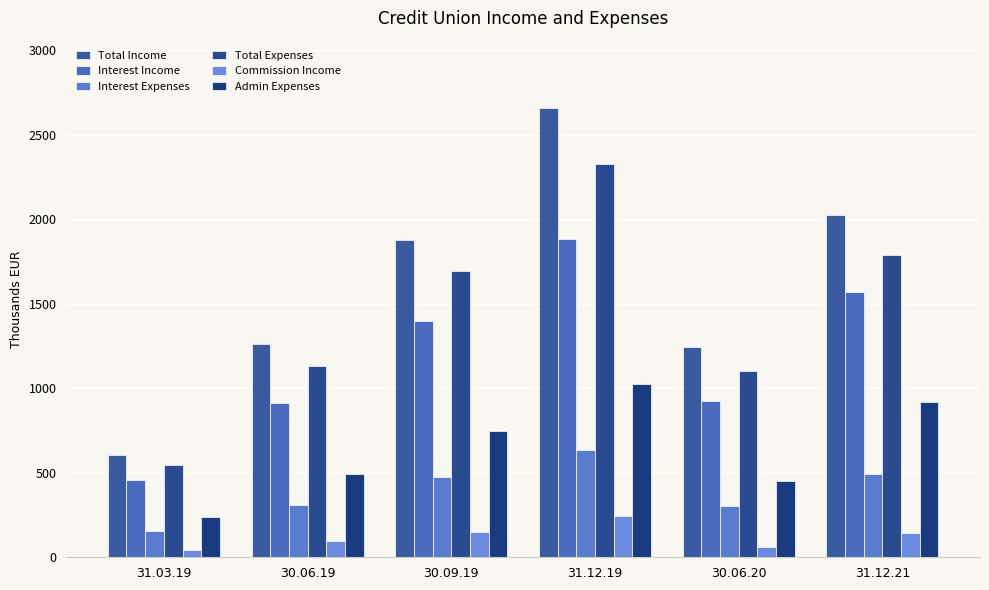

What is the average value of the Admin Expenses series?

645.3